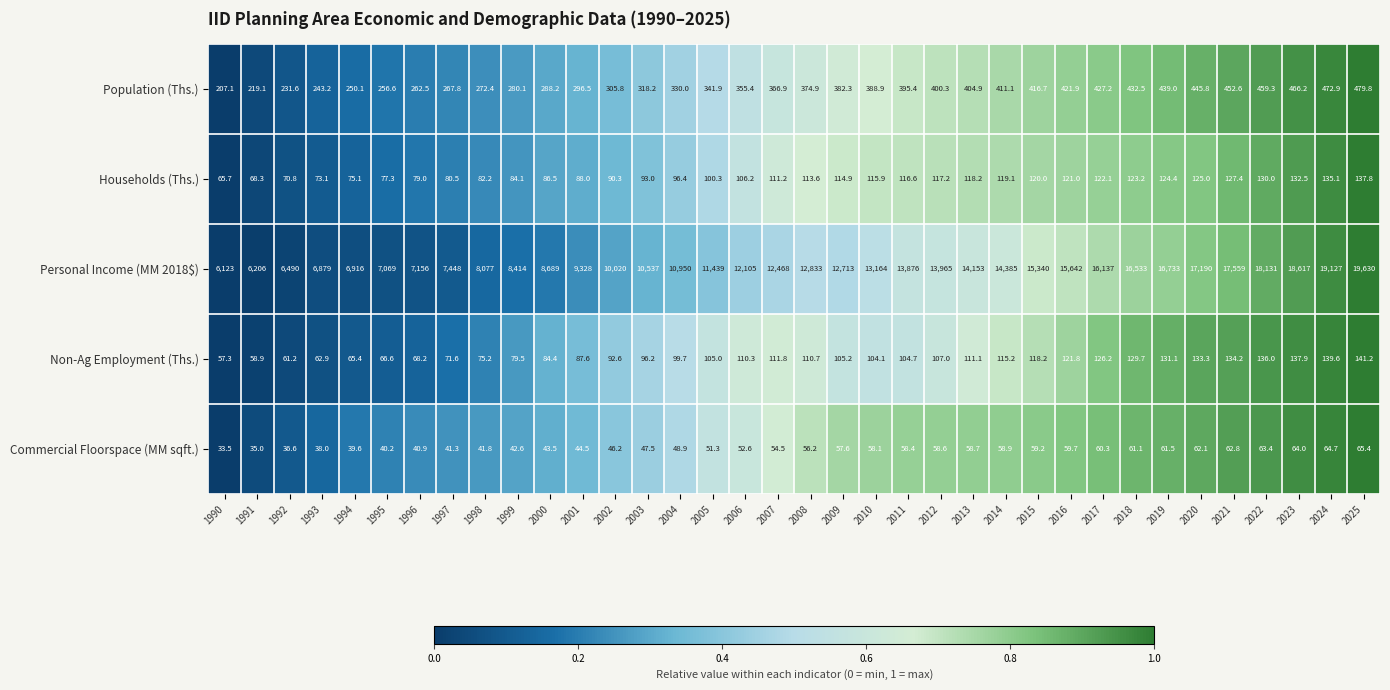

Which series has the largest range (max minus min)?

Personal Income (MM 2018$)